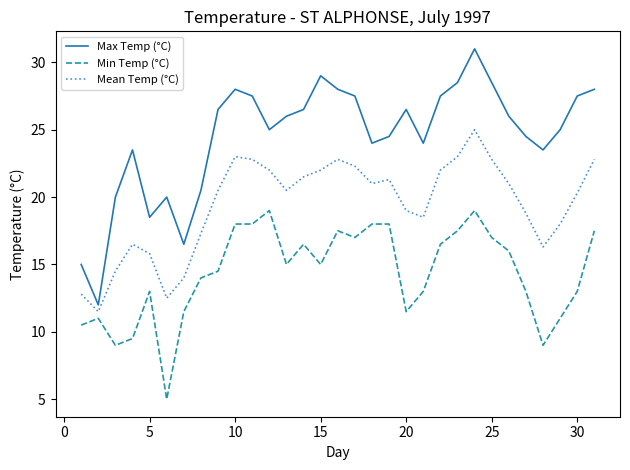

Reading right to left, transcribe all the data shown in this chart.

Max Temp (°C): 28.0	27.5	25.0	23.5	24.5	26.0	28.5	31.0	28.5	27.5	24.0	26.5	24.5	24.0	27.5	28.0	29.0	26.5	26.0	25.0	27.5	28.0	26.5	20.5	16.5	20.0	18.5	23.5	20.0	12.0	15.0
Min Temp (°C): 17.5	13.0	11.0	9.0	13.0	16.0	17.0	19.0	17.5	16.5	13.0	11.5	18.0	18.0	17.0	17.5	15.0	16.5	15.0	19.0	18.0	18.0	14.5	14.0	11.5	5.0	13.0	9.5	9.0	11.0	10.5
Mean Temp (°C): 22.8	20.3	18.0	16.3	18.8	21.0	22.8	25.0	23.0	22.0	18.5	19.0	21.3	21.0	22.3	22.8	22.0	21.5	20.5	22.0	22.8	23.0	20.5	17.3	14.0	12.5	15.8	16.5	14.5	11.5	12.8